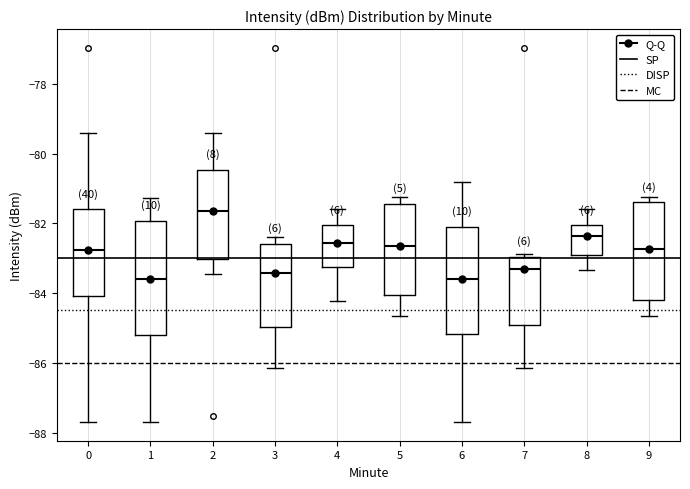

Reading left to right, transcribe this box plot: for each box, give where its median line is, the range the box spans, and where its two whiskers end, as read against the y-axis. The values are not printed on the chart, so give them approximately, as read against the axis.

0: median -82.8, box -84.0 to -81.6, whiskers -87.6 to -79.4
1: median -83.6, box -85.2 to -82.0, whiskers -87.6 to -81.2
2: median -81.6, box -83.0 to -80.4, whiskers -83.4 to -79.4
3: median -83.4, box -85.0 to -82.6, whiskers -86.2 to -82.4
4: median -82.6, box -83.2 to -82.0, whiskers -84.2 to -81.6
5: median -82.6, box -84.0 to -81.4, whiskers -84.6 to -81.2
6: median -83.6, box -85.2 to -82.0, whiskers -87.6 to -80.8
7: median -83.2, box -85.0 to -83.0, whiskers -86.2 to -82.8
8: median -82.4, box -83.0 to -82.0, whiskers -83.4 to -81.6
9: median -82.8, box -84.2 to -81.4, whiskers -84.6 to -81.2